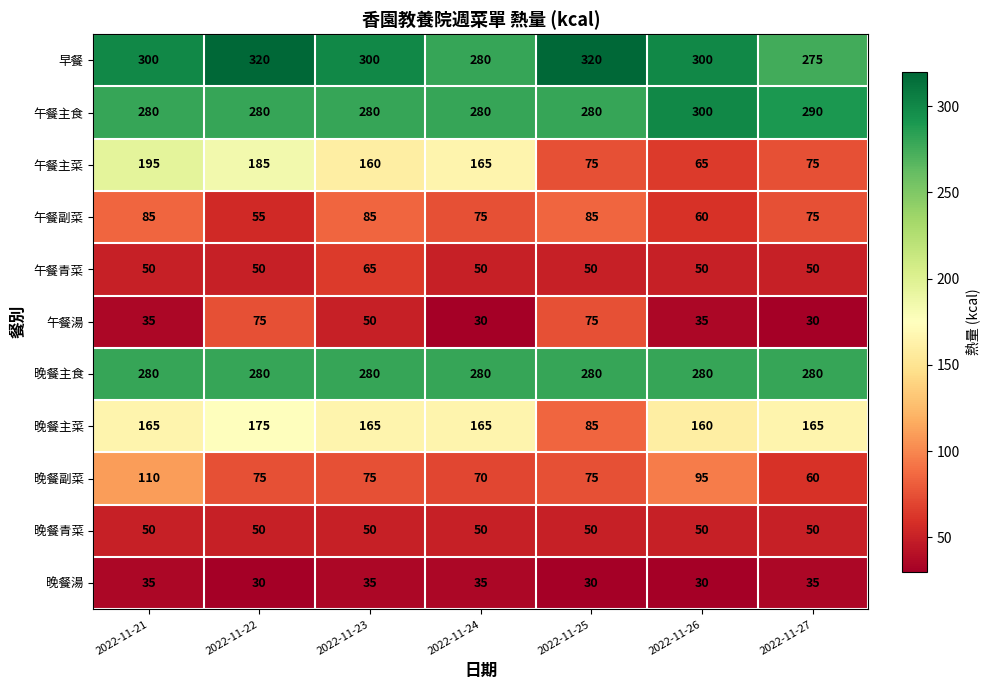

Which series has the largest total across all categories?

早餐